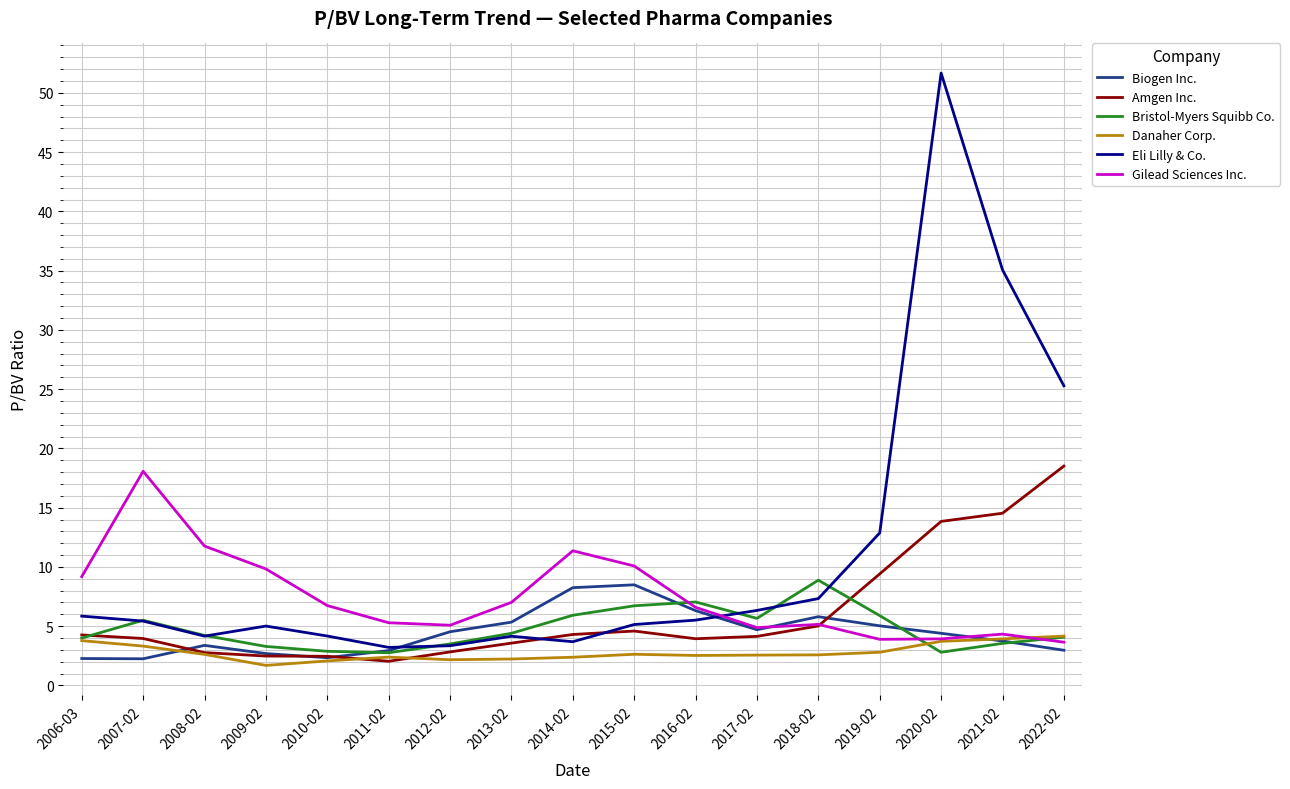

What is the greatest value displayed?

51.7